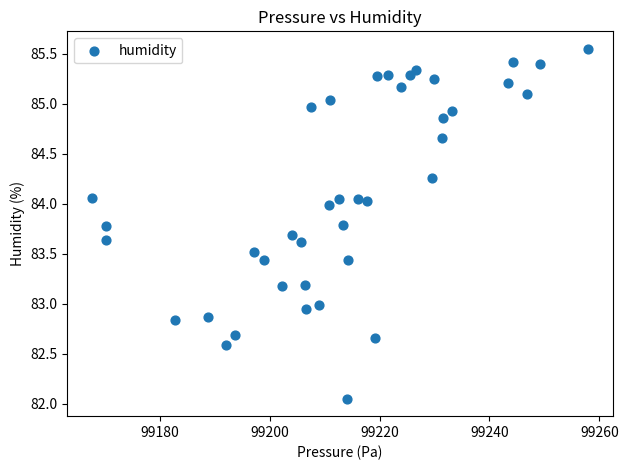

What is the range of X values (max minus min)?

90.2